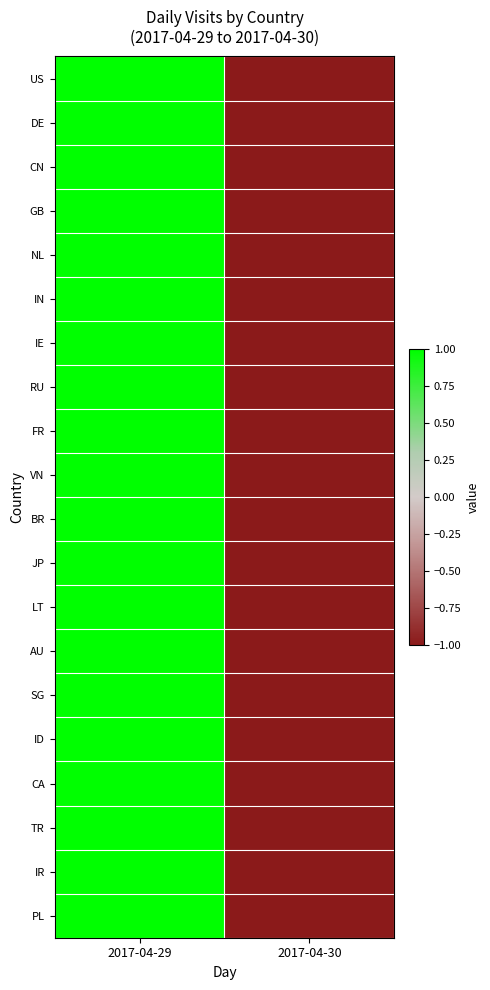

Reading right to left, list all the values displayed in this chart.

US: 2017-04-30=-1.0	2017-04-29=1.0
DE: 2017-04-30=-1.0	2017-04-29=1.0
CN: 2017-04-30=-1.0	2017-04-29=1.0
GB: 2017-04-30=-1.0	2017-04-29=1.0
NL: 2017-04-30=-1.0	2017-04-29=1.0
IN: 2017-04-30=-1.0	2017-04-29=1.0
IE: 2017-04-30=-1.0	2017-04-29=1.0
RU: 2017-04-30=-1.0	2017-04-29=1.0
FR: 2017-04-30=-1.0	2017-04-29=1.0
VN: 2017-04-30=-1.0	2017-04-29=1.0
BR: 2017-04-30=-1.0	2017-04-29=1.0
JP: 2017-04-30=-1.0	2017-04-29=1.0
LT: 2017-04-30=-1.0	2017-04-29=1.0
AU: 2017-04-30=-1.0	2017-04-29=1.0
SG: 2017-04-30=-1.0	2017-04-29=1.0
ID: 2017-04-30=-1.0	2017-04-29=1.0
CA: 2017-04-30=-1.0	2017-04-29=1.0
TR: 2017-04-30=-1.0	2017-04-29=1.0
IR: 2017-04-30=-1.0	2017-04-29=1.0
PL: 2017-04-30=-1.0	2017-04-29=1.0